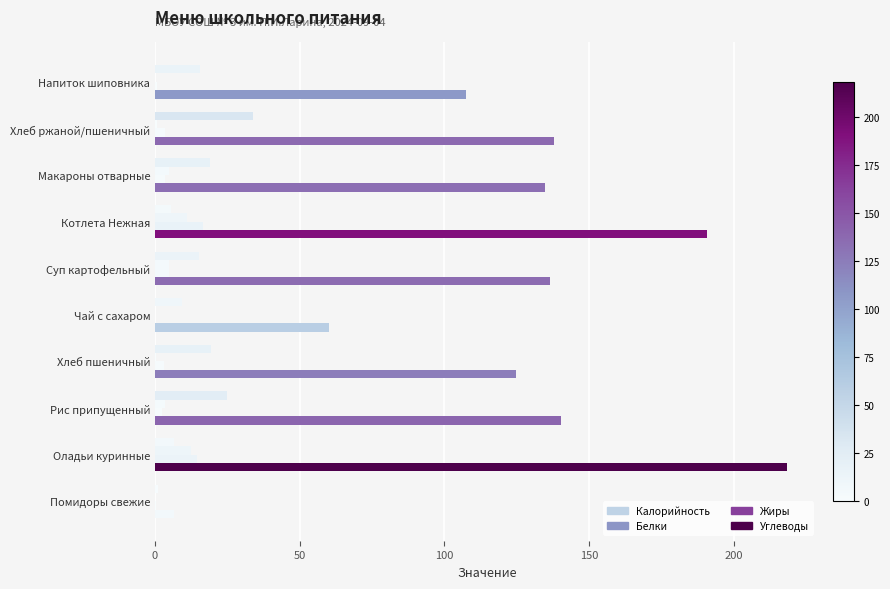

How many values in the Калорийность series exceed 136?

5